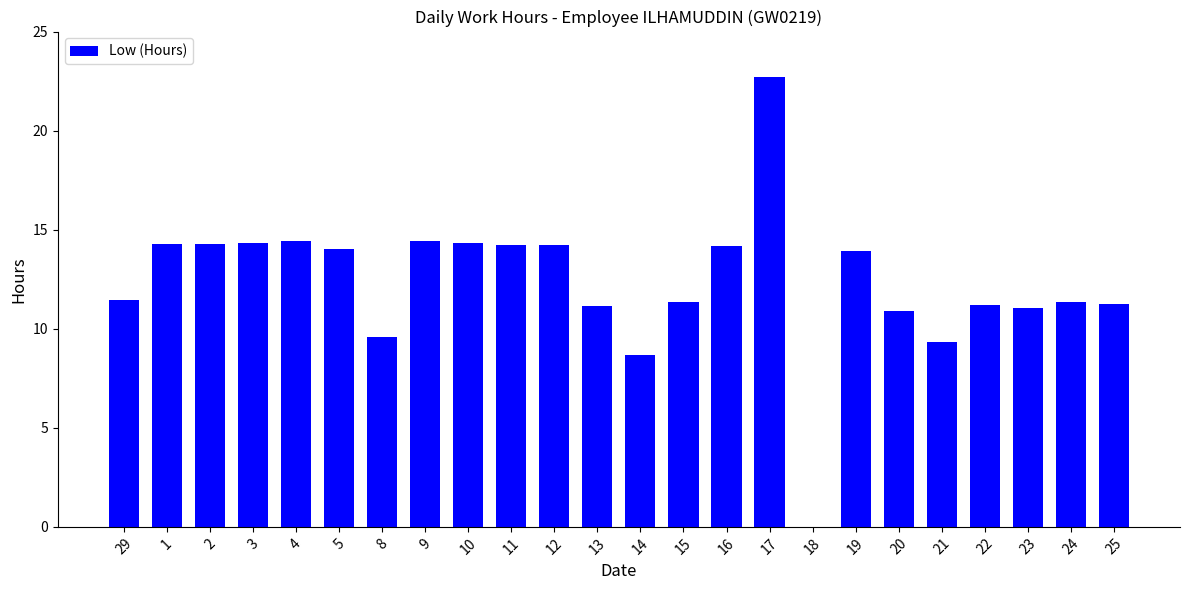

Which has a higher value, 14 or 21?

21